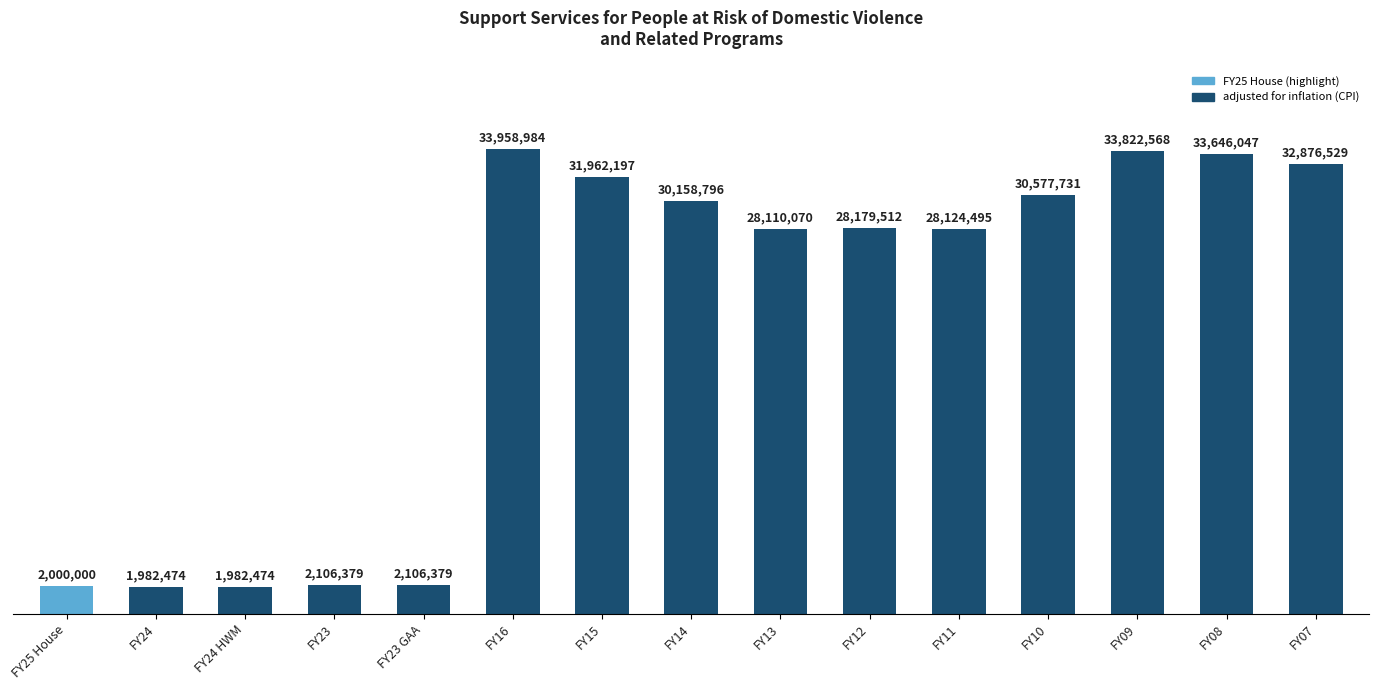

What is the value of the 10th bar from the left?

28179512